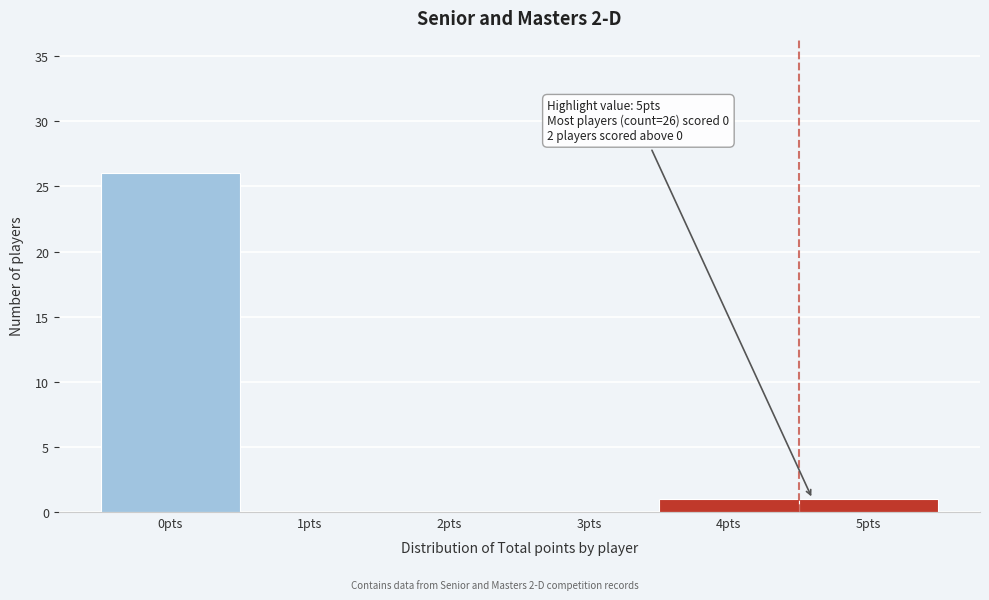

Reading right to left, what are all the values shown in this chart?

5pts=1	4pts=1	3pts=0	2pts=0	1pts=0	0pts=26